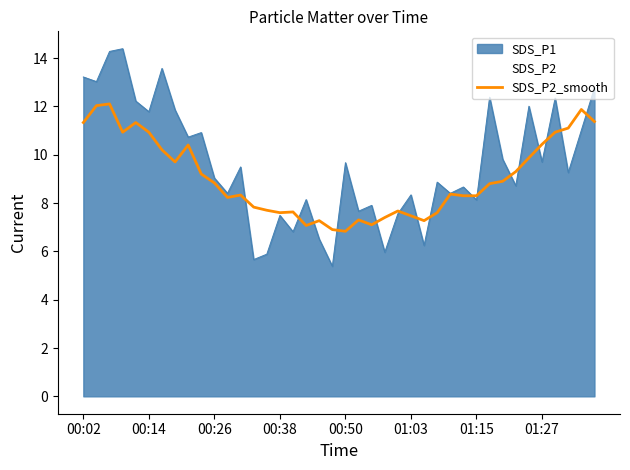

What is the highest value of the SDS_P2_smooth series?

12.1